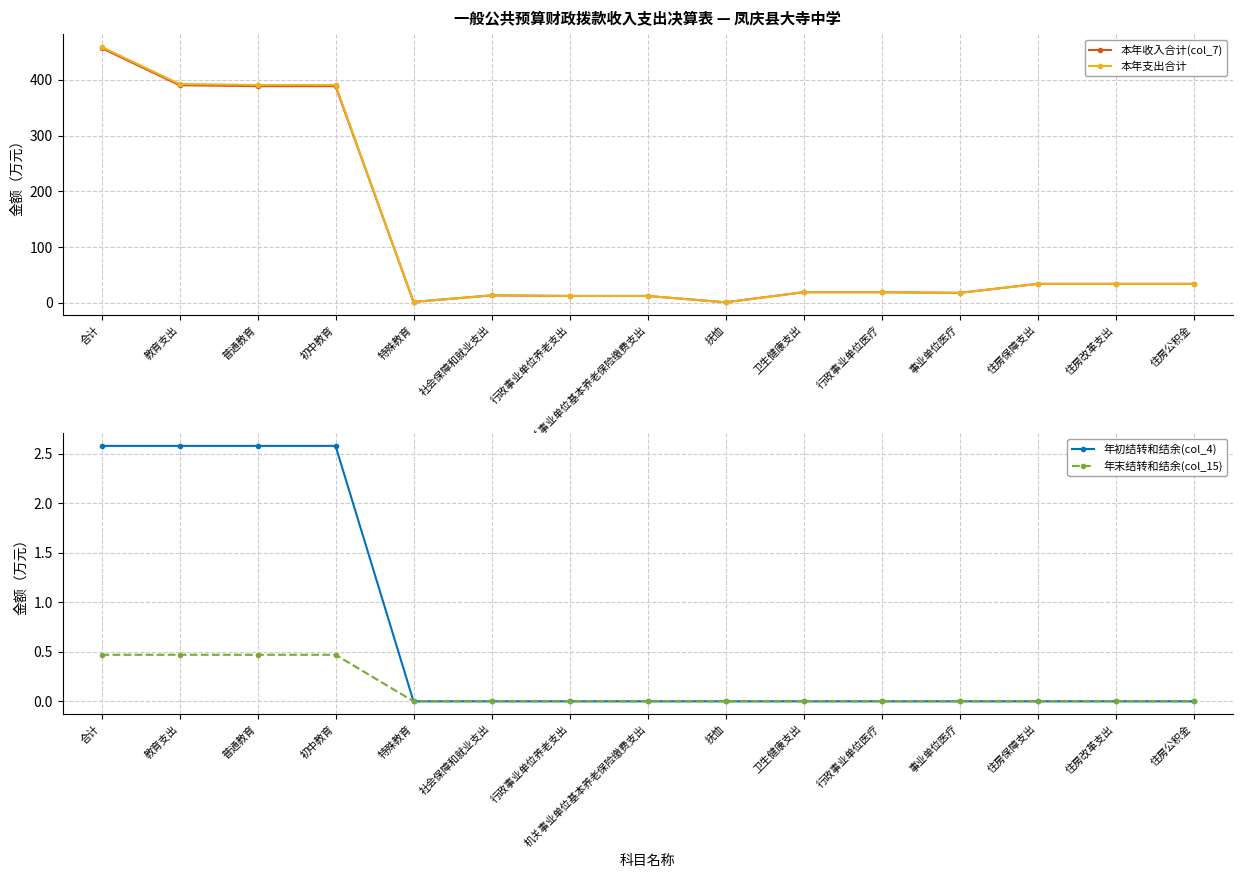

Is it true that 年末结转和结余(col_15) equals -0.2 at 社会保障和就业支出?

False